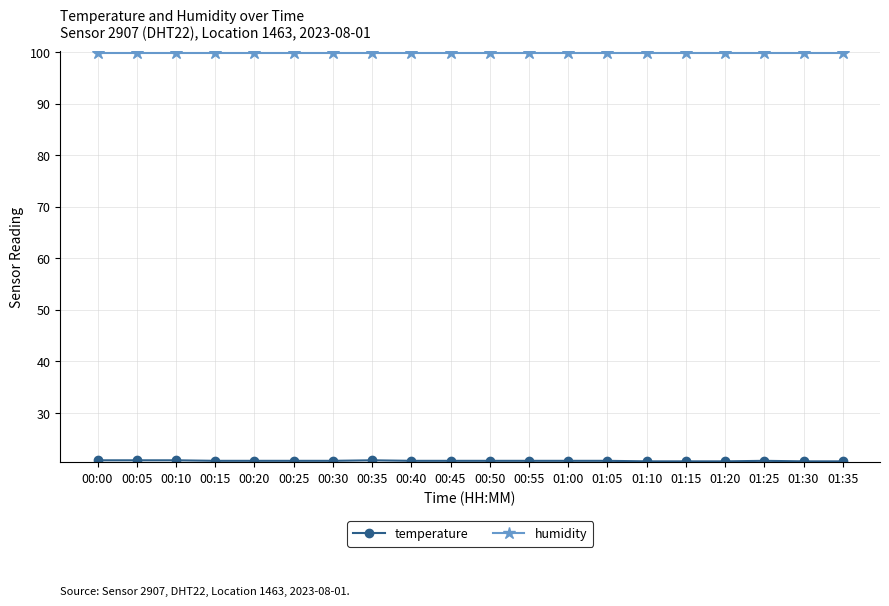

What is the difference between the highest and lowest values at 00:10?

79.1